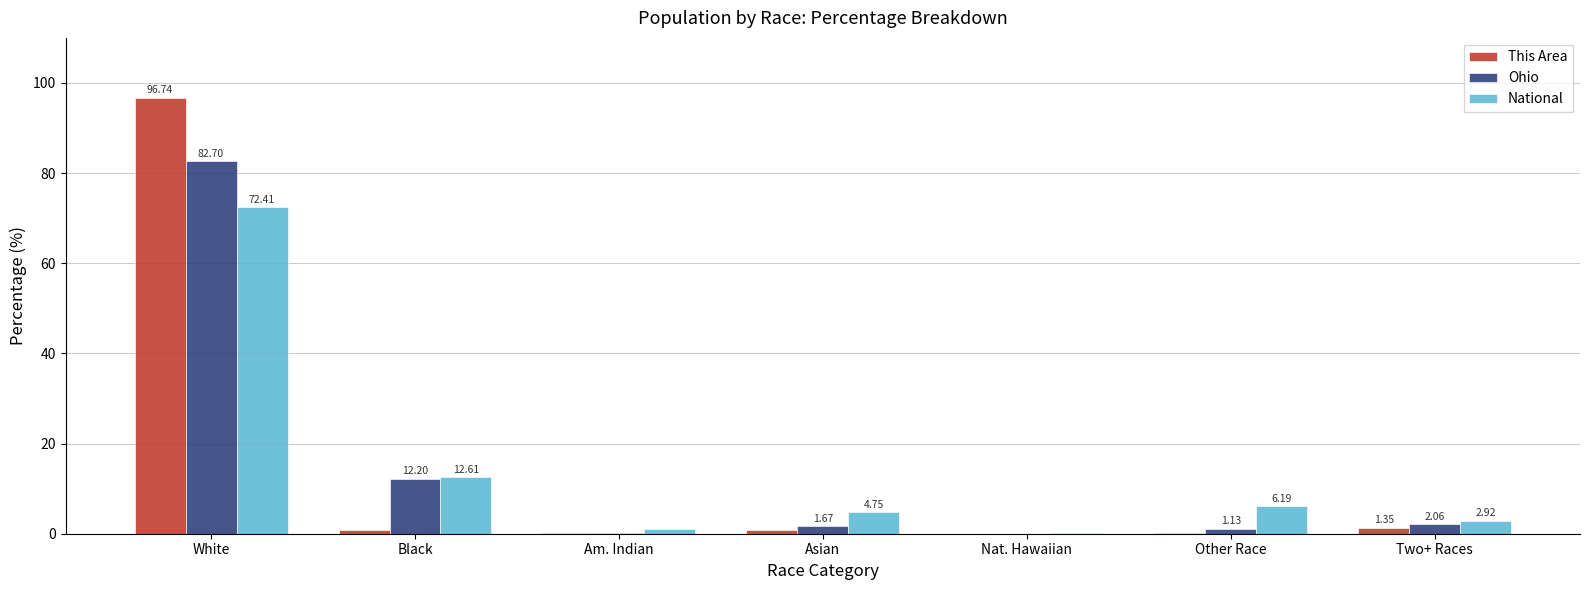

Between Am. Indian and Other Race, which series saw the biggest shift?

National